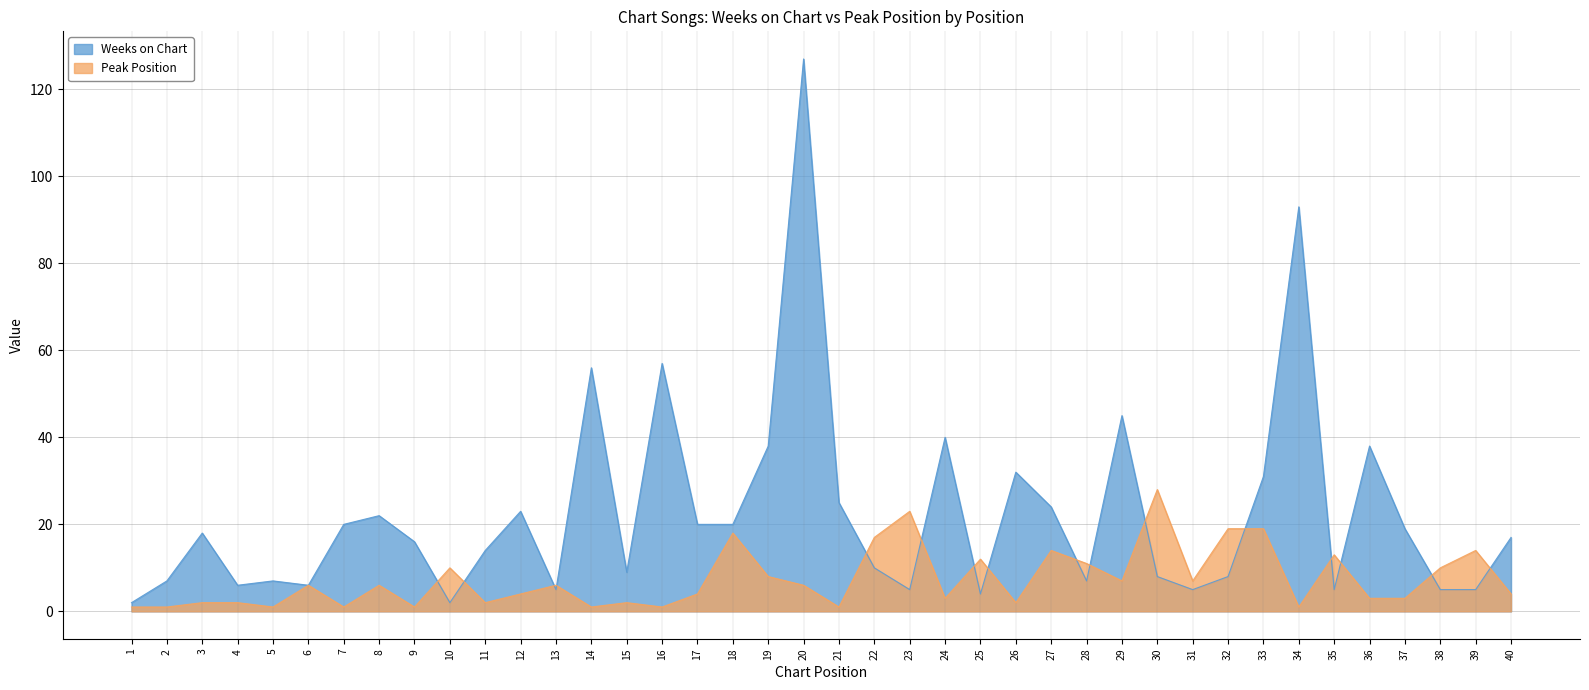

Reading left to right, transcribe all the data shown in this chart.

Weeks on Chart: 2	7	18	6	7	6	20	22	16	2	14	23	5	56	9	57	20	20	38	127	25	10	5	40	4	32	24	7	45	8	5	8	31	93	5	38	19	5	5	17
Peak Position: 1	1	2	2	1	6	1	6	1	10	2	4	6	1	2	1	4	18	8	6	1	17	23	3	12	2	14	11	7	28	7	19	19	1	13	3	3	10	14	4